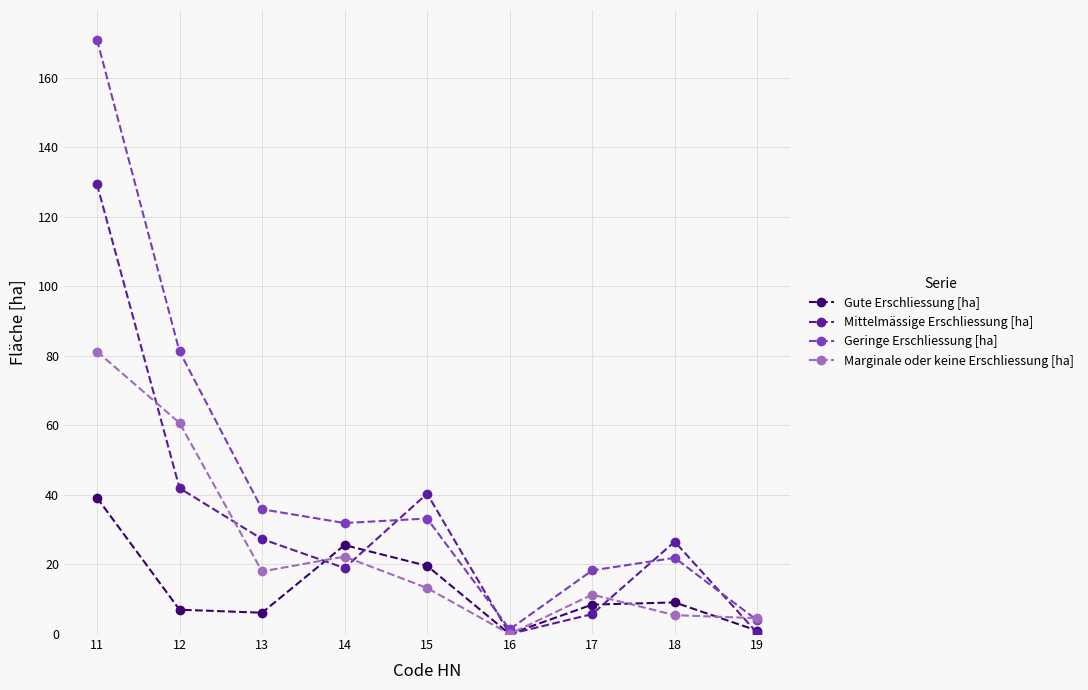

Rank the series by their average value, from lowest to highest.

Gute Erschliessung [ha], Marginale oder keine Erschliessung [ha], Mittelmässige Erschliessung [ha], Geringe Erschliessung [ha]